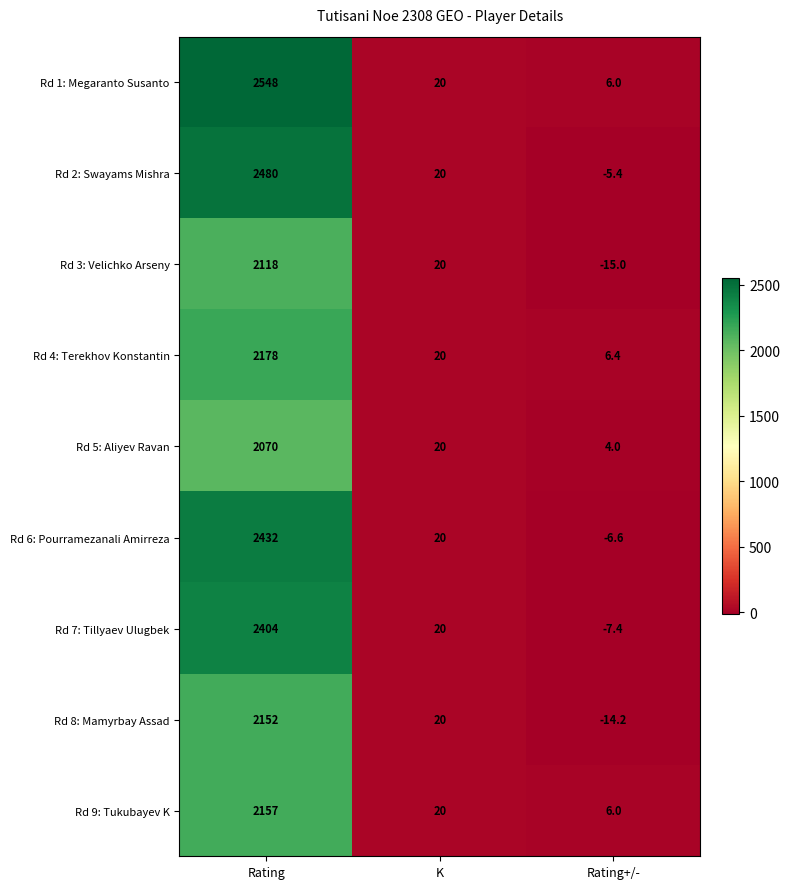

What is the total value across all series at K?

180.0